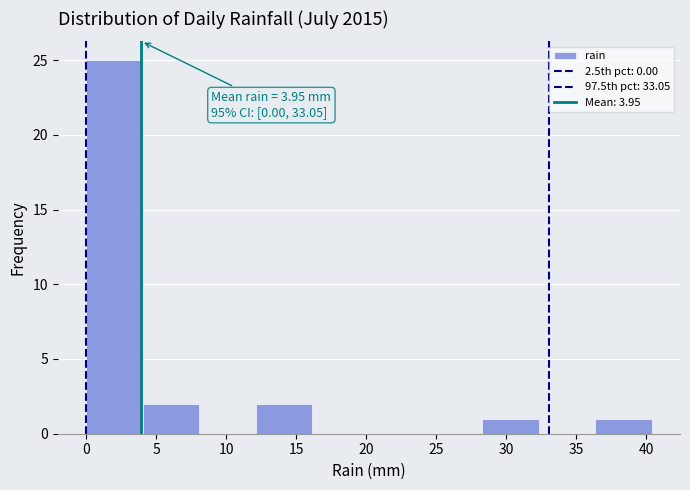

Over which range of the x-axis is the bar tallest?

0.0 to 4.0